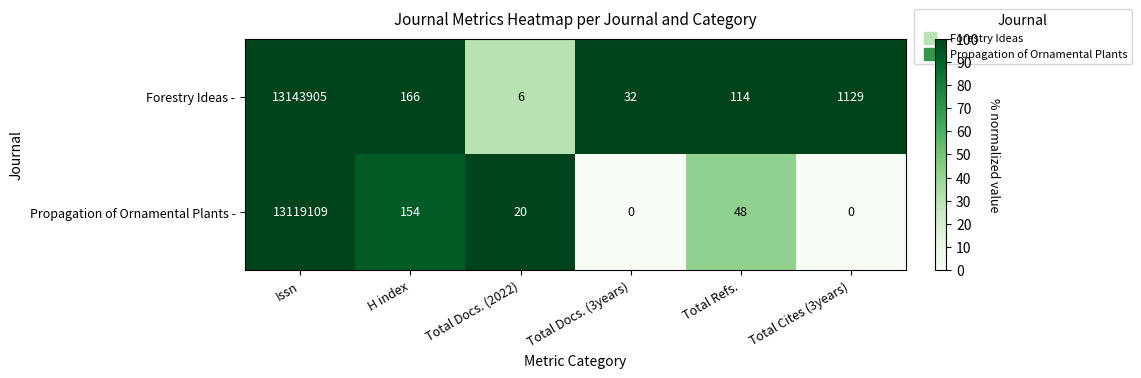

Is it true that Propagation of Ornamental Plants - equals 48 at Total Refs.?

True